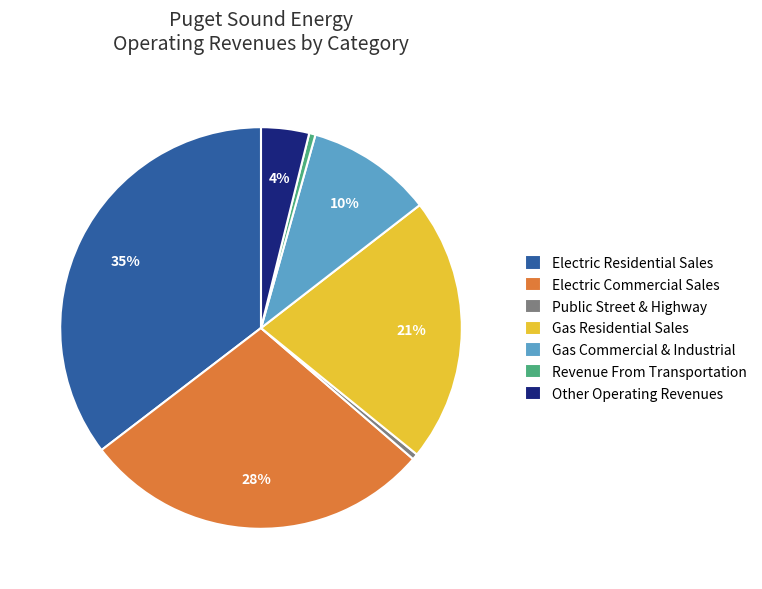

True or false: Gas Commercial & Industrial accounts for 10% of the total.

True